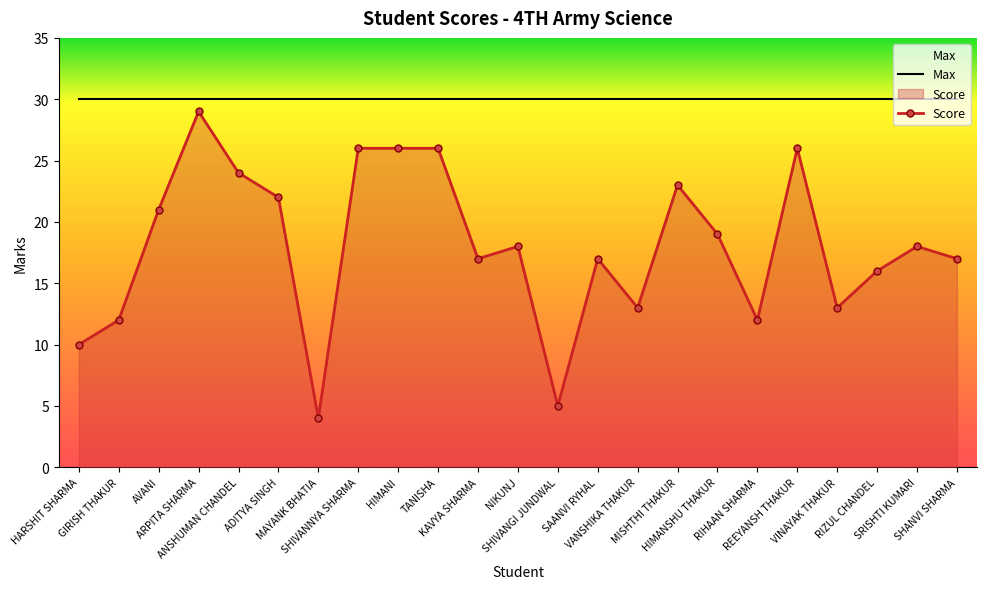

What is the average value?

18